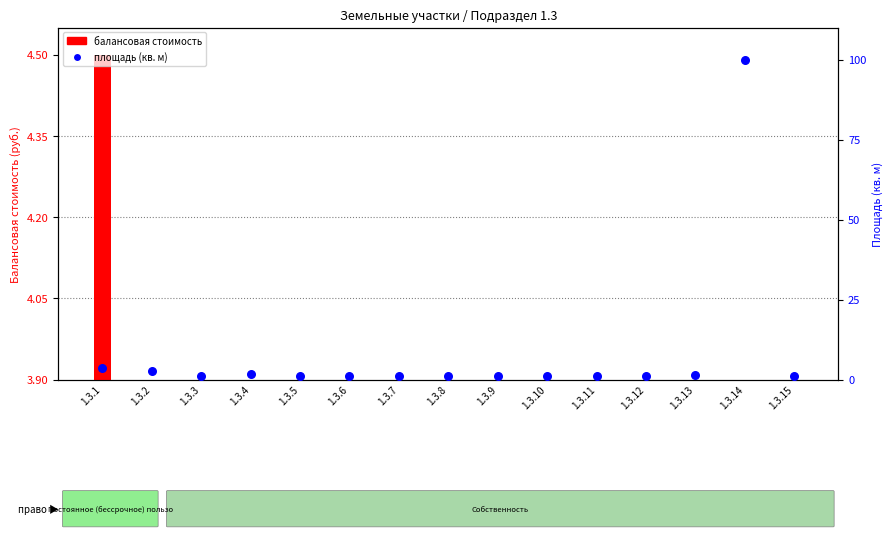

What is the total value across all series at 1.3.8?

1.4